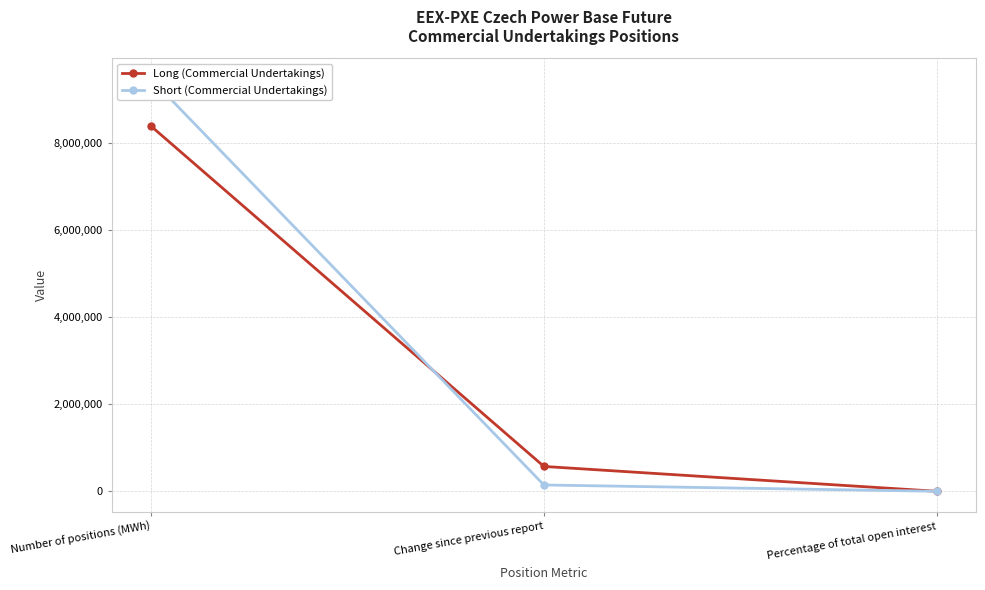

Which series has the largest range (max minus min)?

Short (Commercial Undertakings)